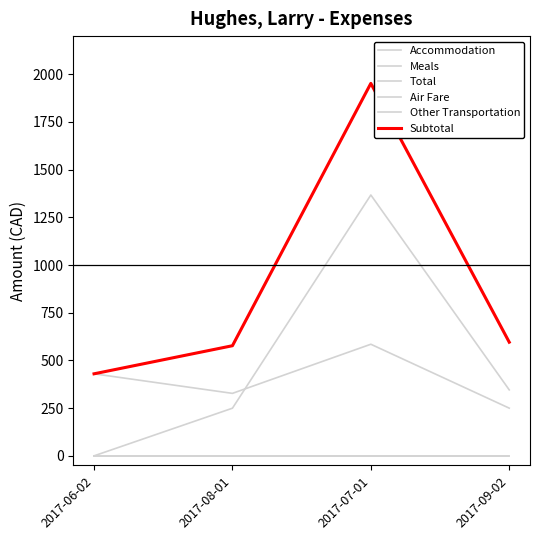

True or false: Air Fare and Subtotal intersect in this chart.

False